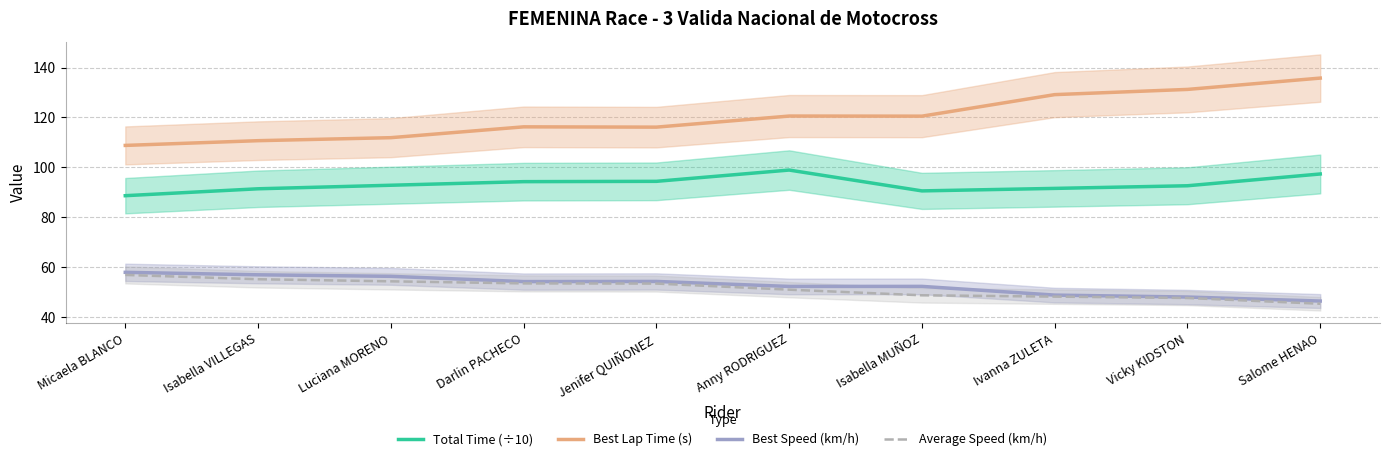

Reading left to right, extract all data points from this chart.

Total Time (÷10): Micaela BLANCO=88.6	Isabella VILLEGAS=91.4	Luciana MORENO=92.8	Darlin PACHECO=94.3	Jenifer QUIÑONEZ=94.4	Anny RODRIGUEZ=98.9	Isabella MUÑOZ=90.6	Ivanna ZULETA=91.6	Vicky KIDSTON=92.6	Salome HENAO=97.3
Best Lap Time (s): Micaela BLANCO=108.8	Isabella VILLEGAS=110.7	Luciana MORENO=111.9	Darlin PACHECO=116.2	Jenifer QUIÑONEZ=116.1	Anny RODRIGUEZ=120.6	Isabella MUÑOZ=120.5	Ivanna ZULETA=129.2	Vicky KIDSTON=131.3	Salome HENAO=135.8
Best Speed (km/h): Micaela BLANCO=57.9	Isabella VILLEGAS=56.9	Luciana MORENO=56.3	Darlin PACHECO=54.2	Jenifer QUIÑONEZ=54.3	Anny RODRIGUEZ=52.3	Isabella MUÑOZ=52.3	Ivanna ZULETA=48.8	Vicky KIDSTON=48.0	Salome HENAO=46.4
Average Speed (km/h): Micaela BLANCO=56.9	Isabella VILLEGAS=55.1	Luciana MORENO=54.3	Darlin PACHECO=53.5	Jenifer QUIÑONEZ=53.4	Anny RODRIGUEZ=51.0	Isabella MUÑOZ=48.7	Ivanna ZULETA=48.2	Vicky KIDSTON=47.6	Salome HENAO=45.3